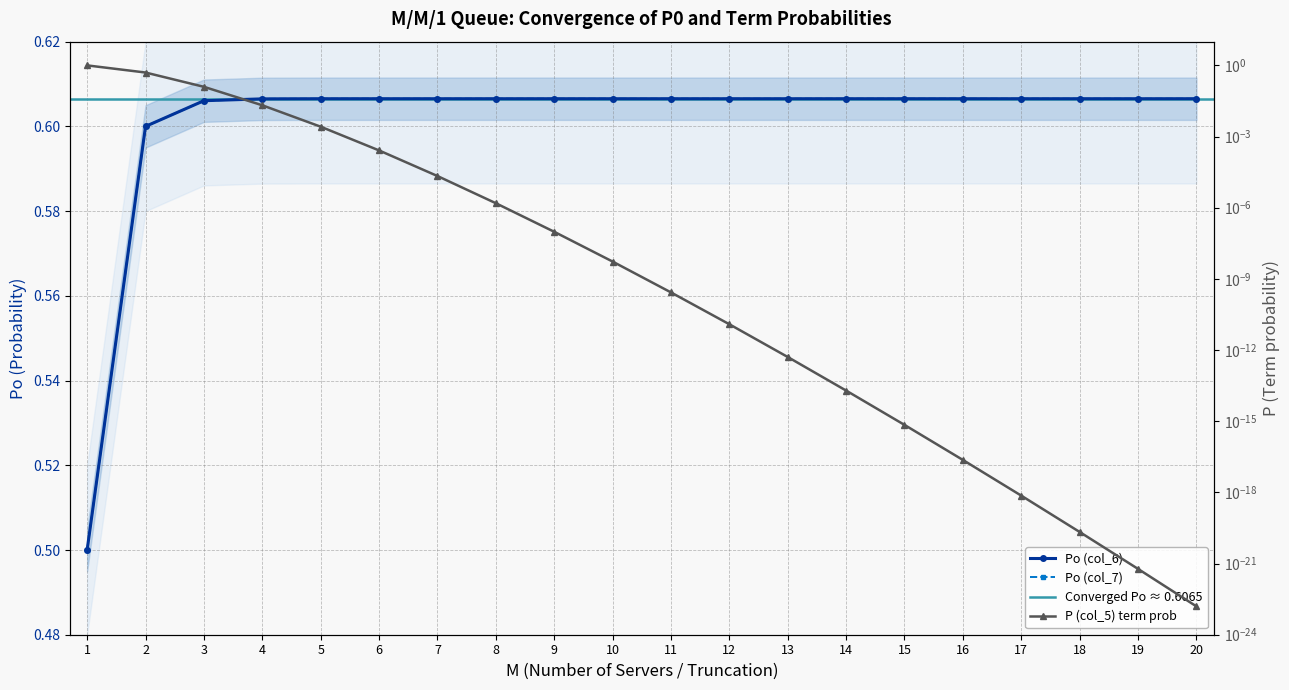

At which label is Po (col_7) closest to 0?

1